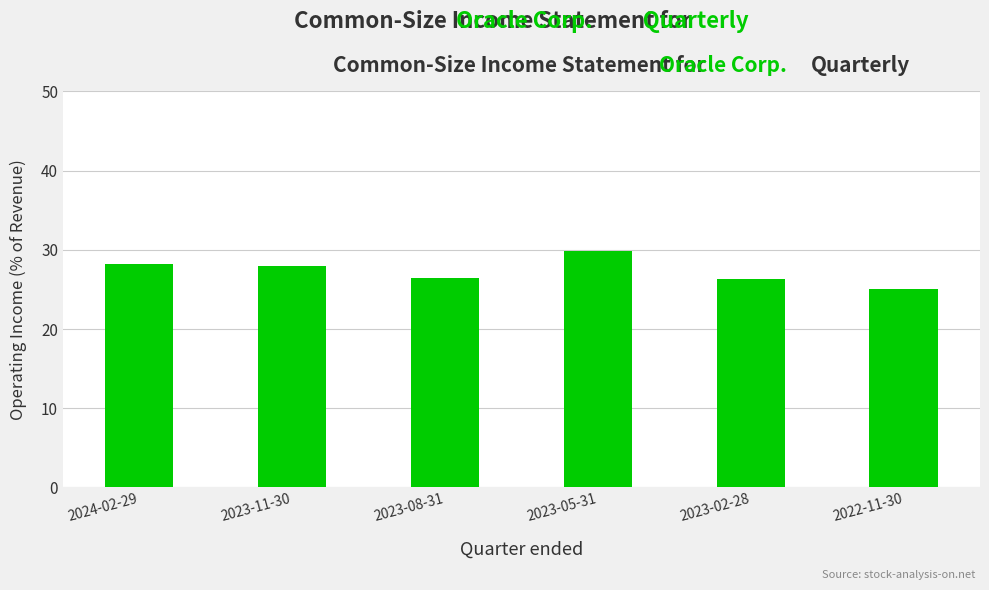

Where does the data first go above 27?

2024-02-29